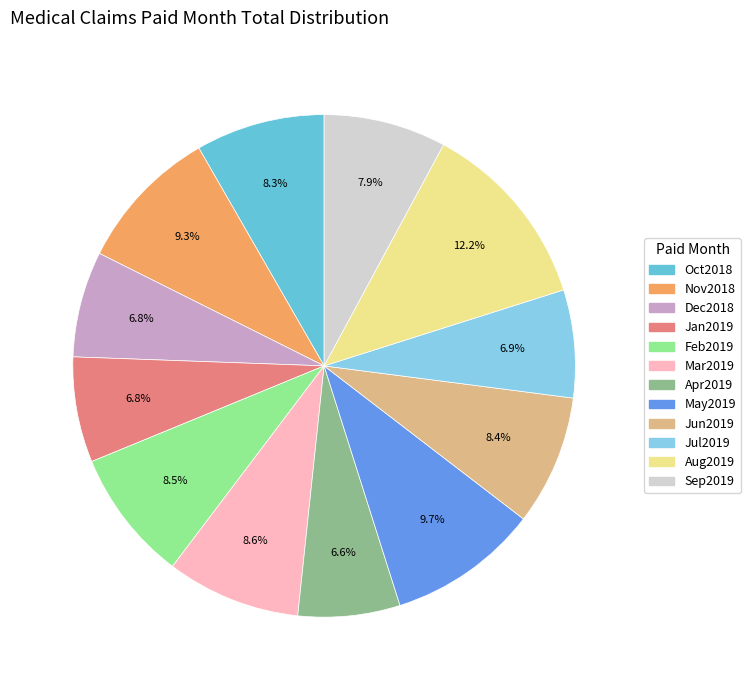

To the nearest percent, what portion does Mar2019 represent?

9%